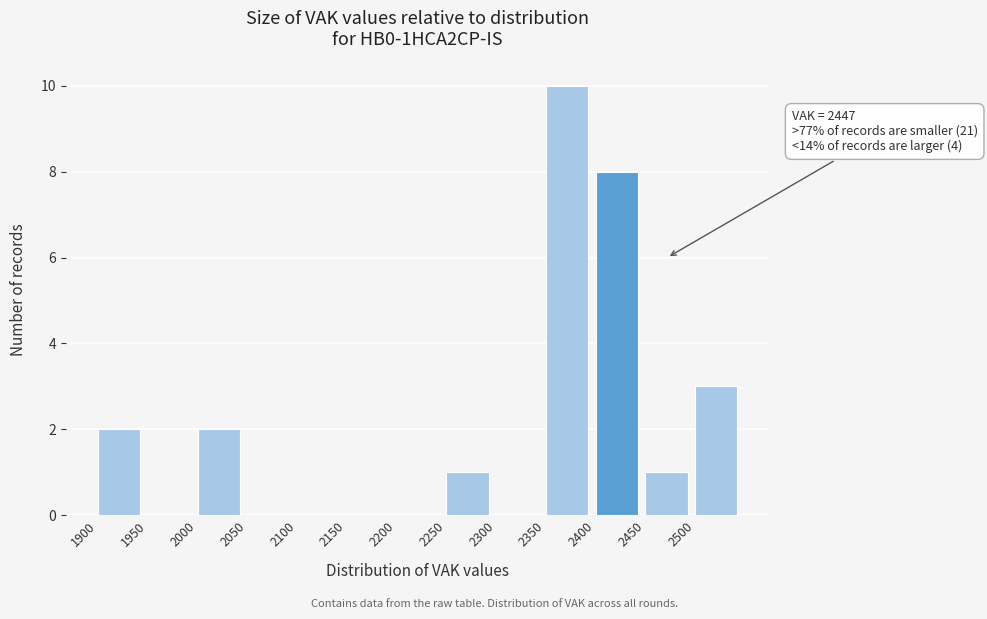

Over which range of the x-axis is the bar tallest?

2350 to 2400